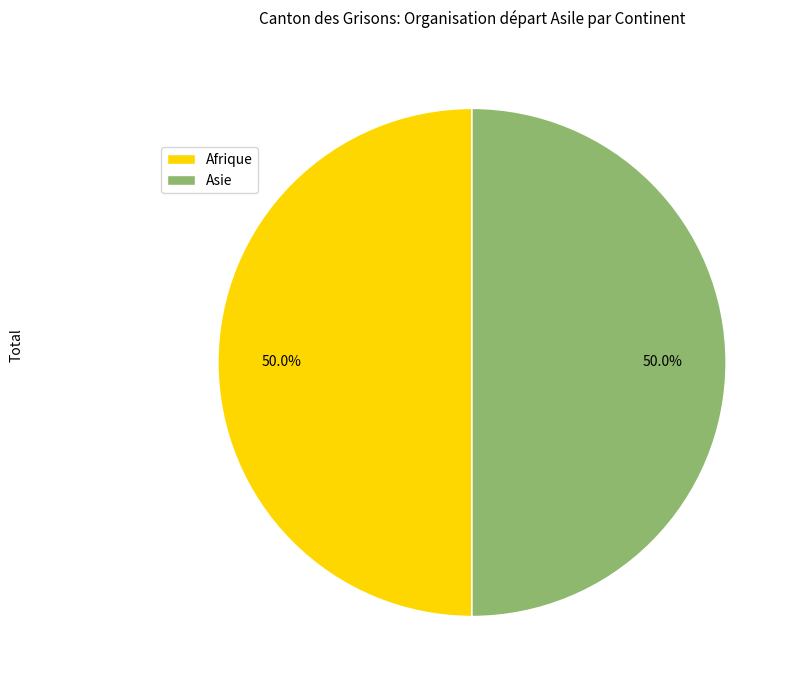

What is the ratio of the value at Afrique to the value at Asie?

1.0